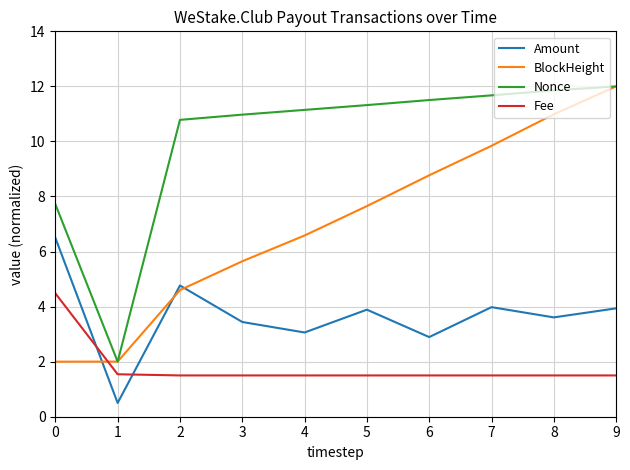

Between 0 and 5, which series saw the biggest shift?

BlockHeight